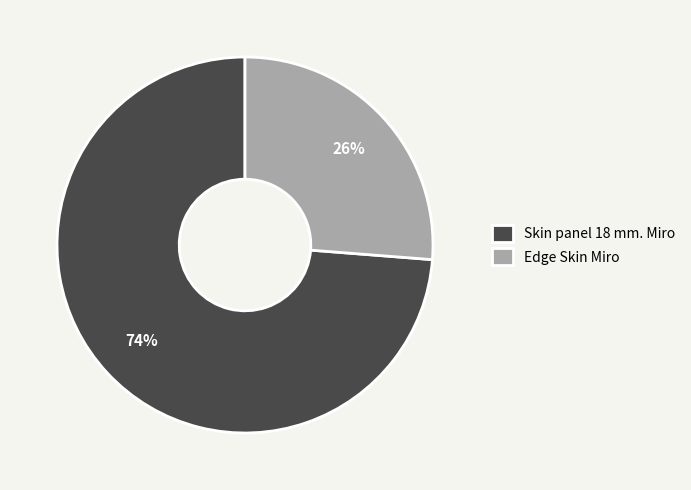

To the nearest percent, what percentage of the pie is Edge Skin Miro?

26%